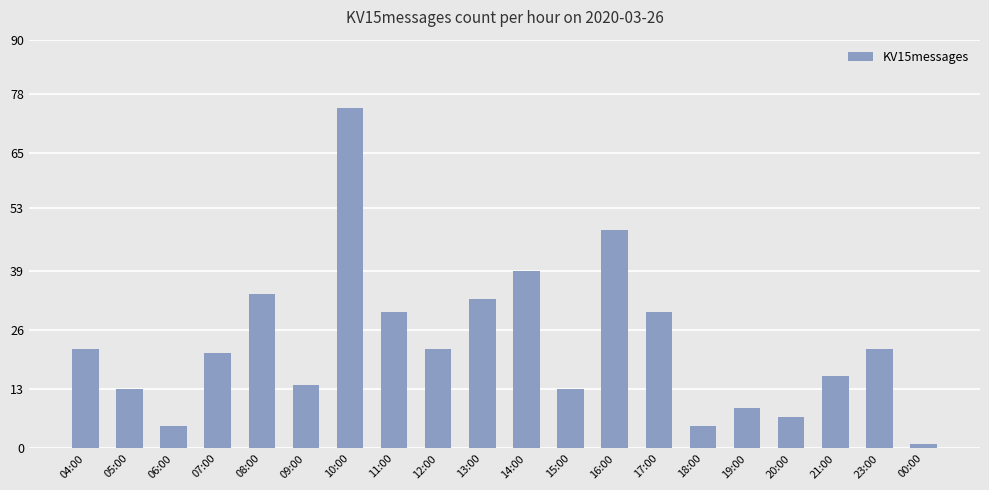

Between 23:00 and 21:00, which is larger?

23:00